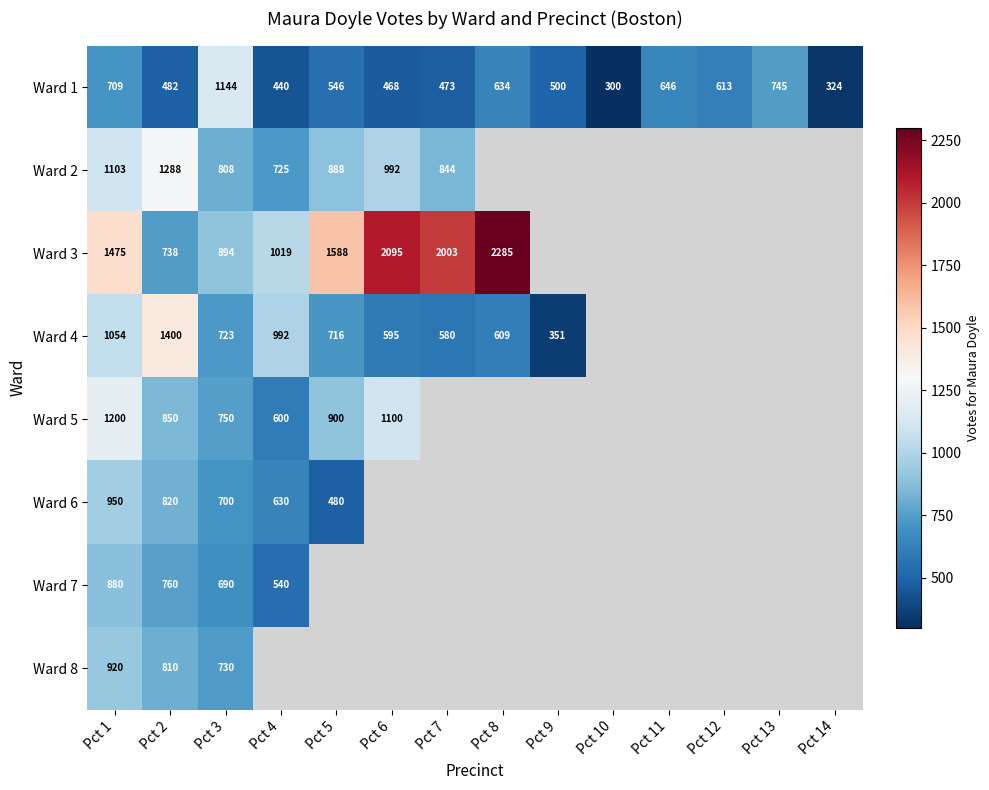

What is the average value of the Ward 1 series?

573